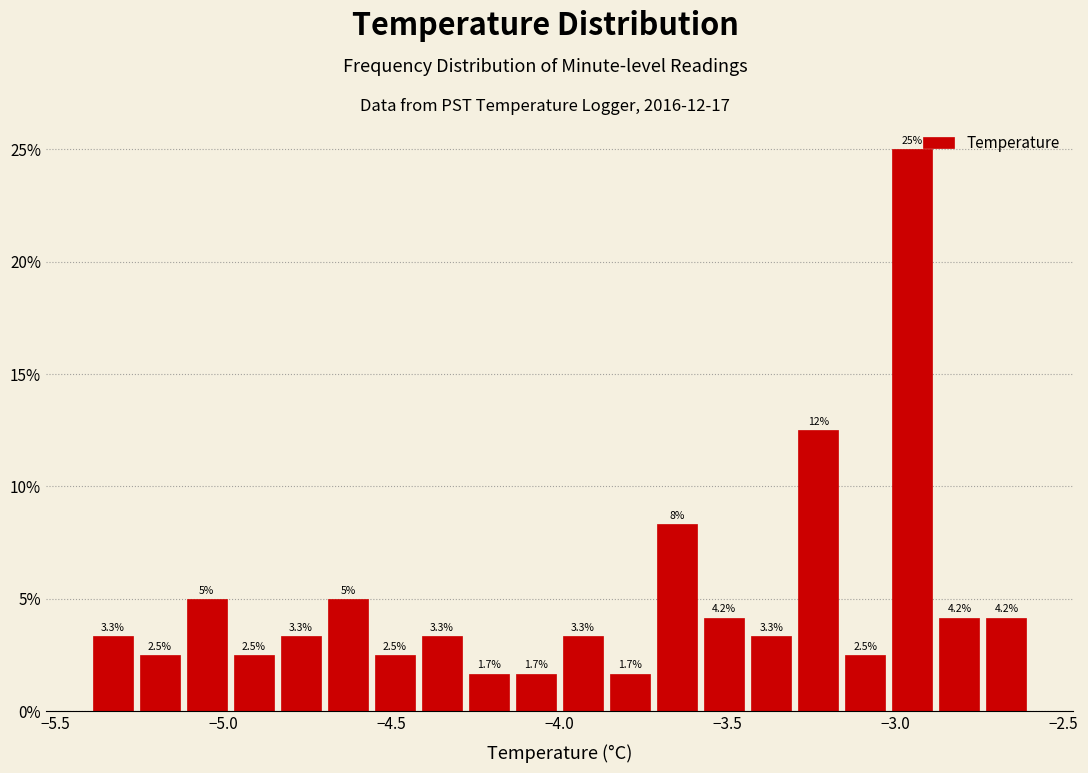

Around what value on the x-axis is the tallest bar? Give the approximate position of its centre, as read against the axis.

-2.95